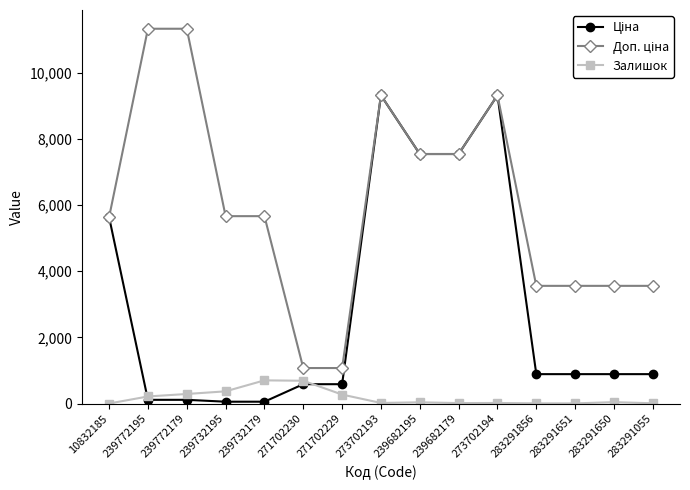

At how many categories does at least one series exceed 3609?

9